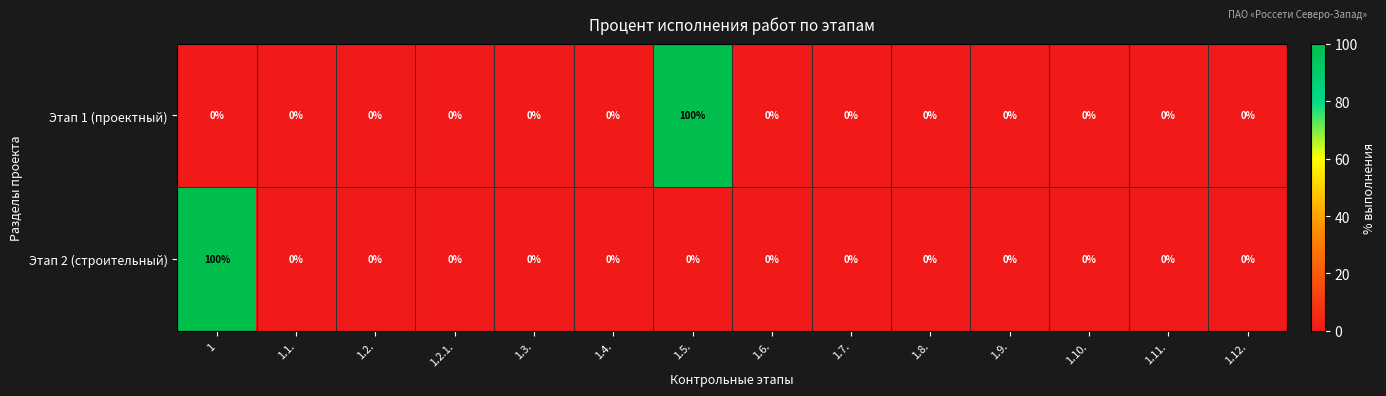

Is the value of Этап 2 (строительный) at 1 greater than the value of Этап 1 (проектный) at 1.2.1.?

Yes